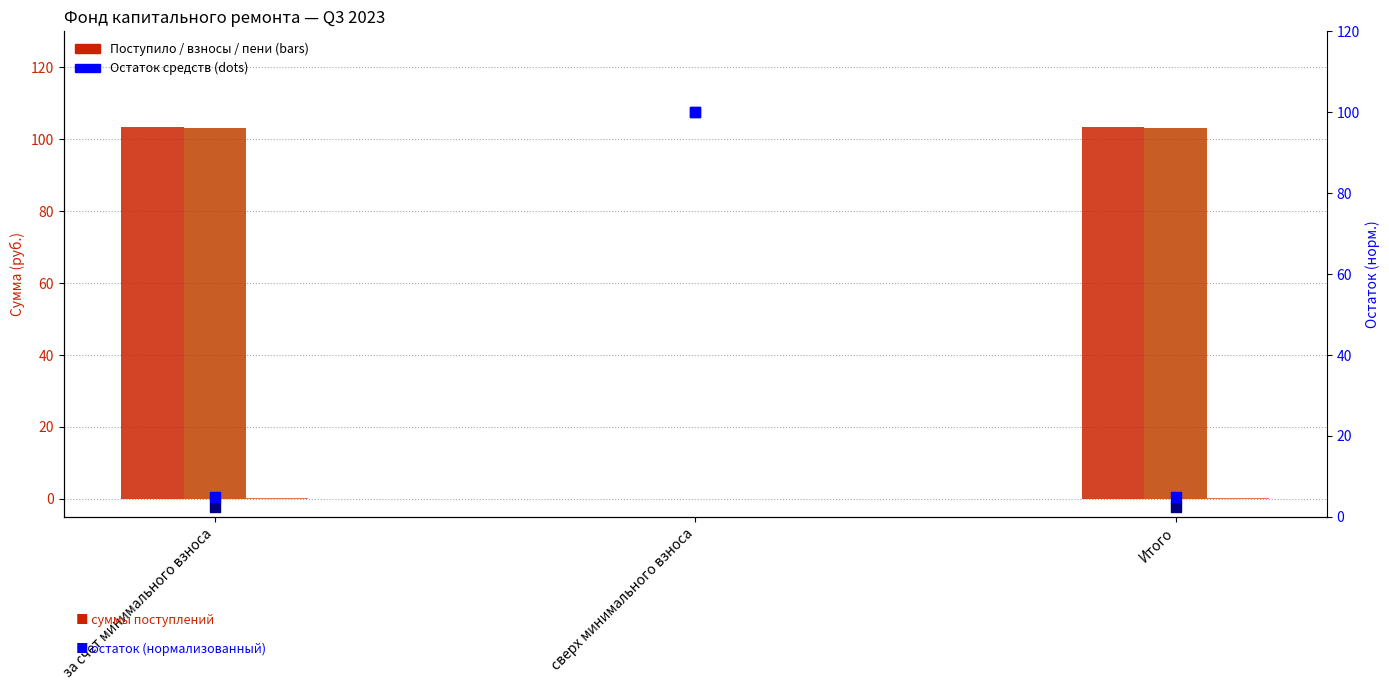

Is the value of пеней at за счет минимального взноса greater than the value of Остаток конец at сверх минимального взноса?

No